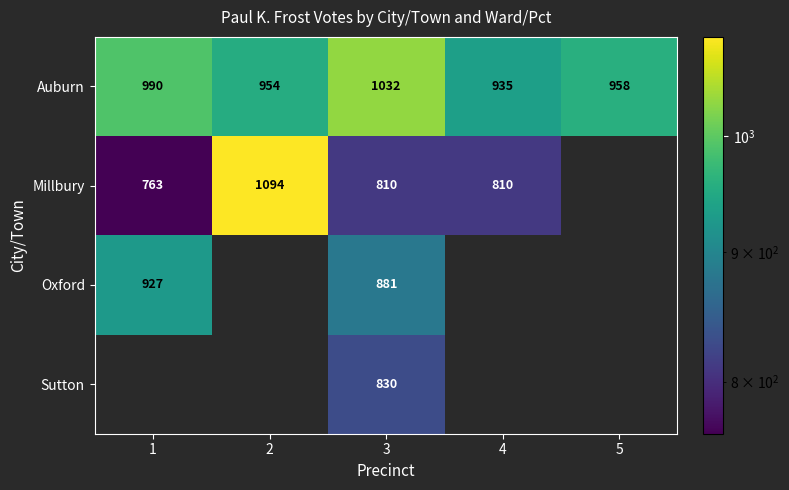

Rank the categories by Auburn value from highest to lowest.

3, 1, 5, 2, 4